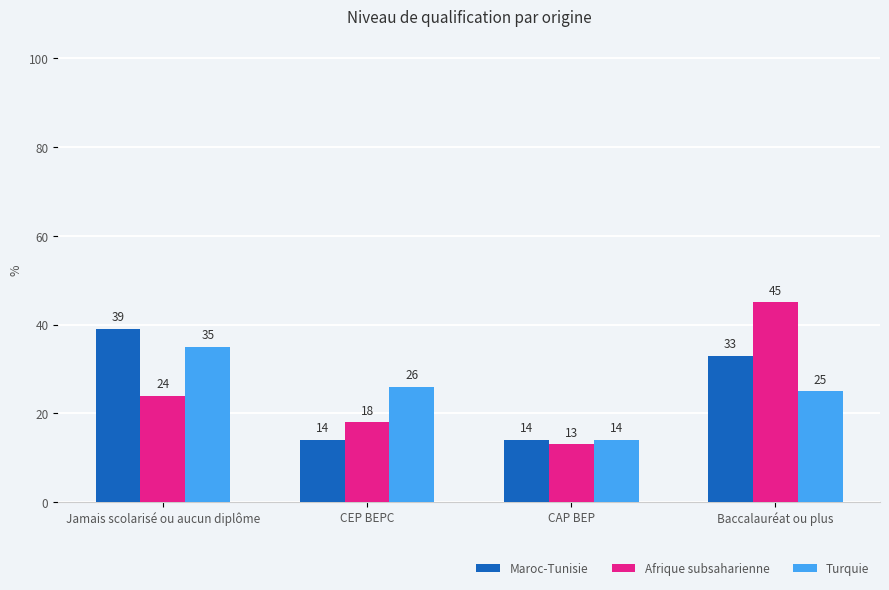

Reading left to right, list all the values displayed in this chart.

Maroc-Tunisie: 39	14	14	33
Afrique subsaharienne: 24	18	13	45
Turquie: 35	26	14	25